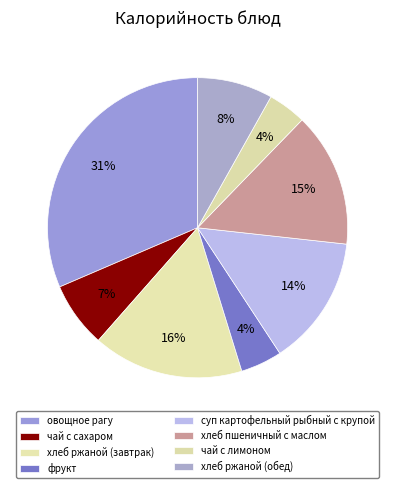

To the nearest percent, what portion does фрукт represent?

4%